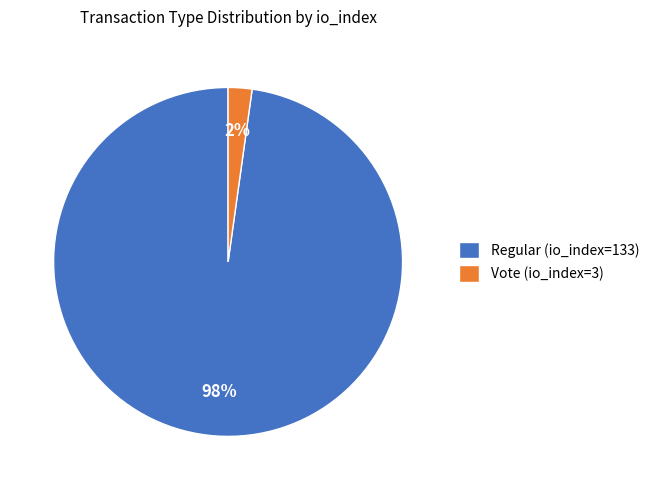

Rank the categories by value from lowest to highest.

Vote (io_index=3), Regular (io_index=133)